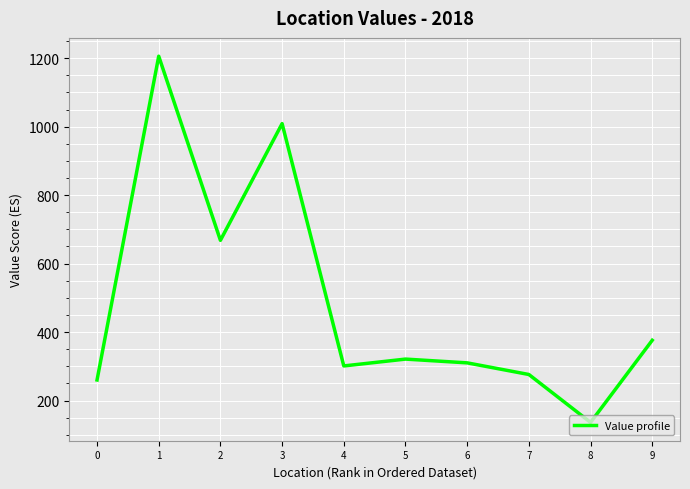

Which has a higher value, 5 or 2?

2